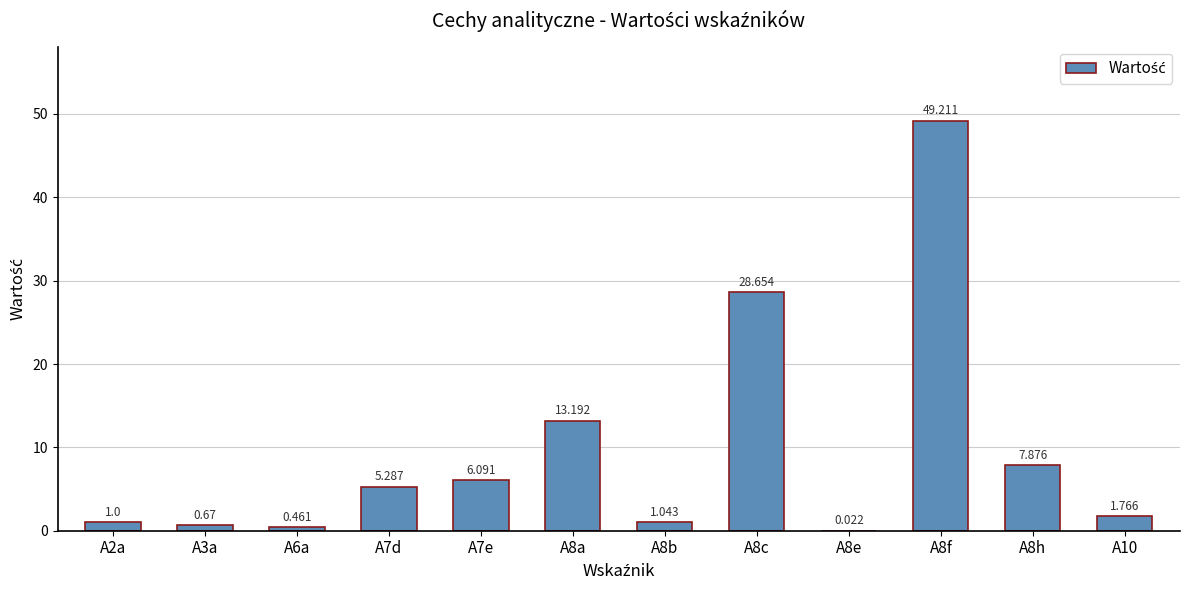

Which category has the highest value across all series?

A8f